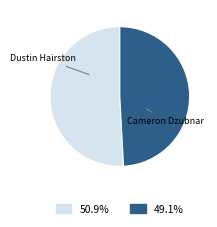

Does any single category account for the majority?

Yes